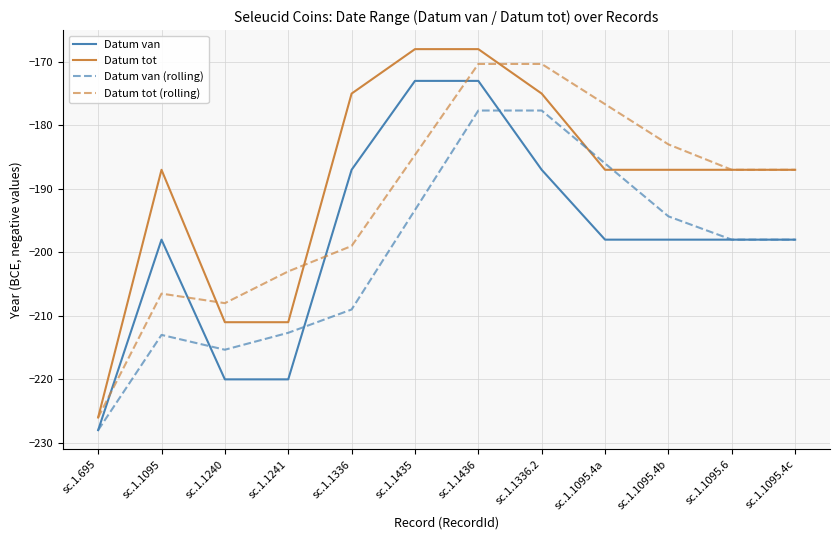

Rank the series by their maximum value, from highest to lowest.

Datum tot, Datum tot (rolling), Datum van, Datum van (rolling)